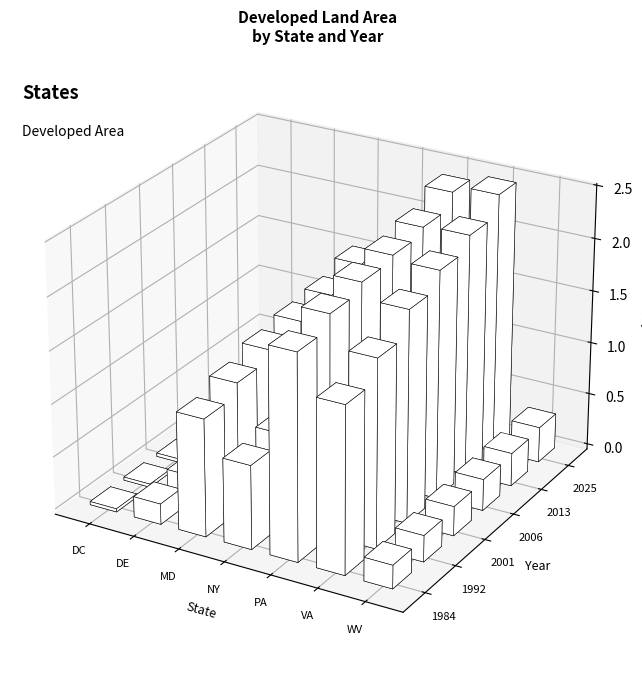

The DEV_25 series shows 452295.8 at DE. True or false?

False